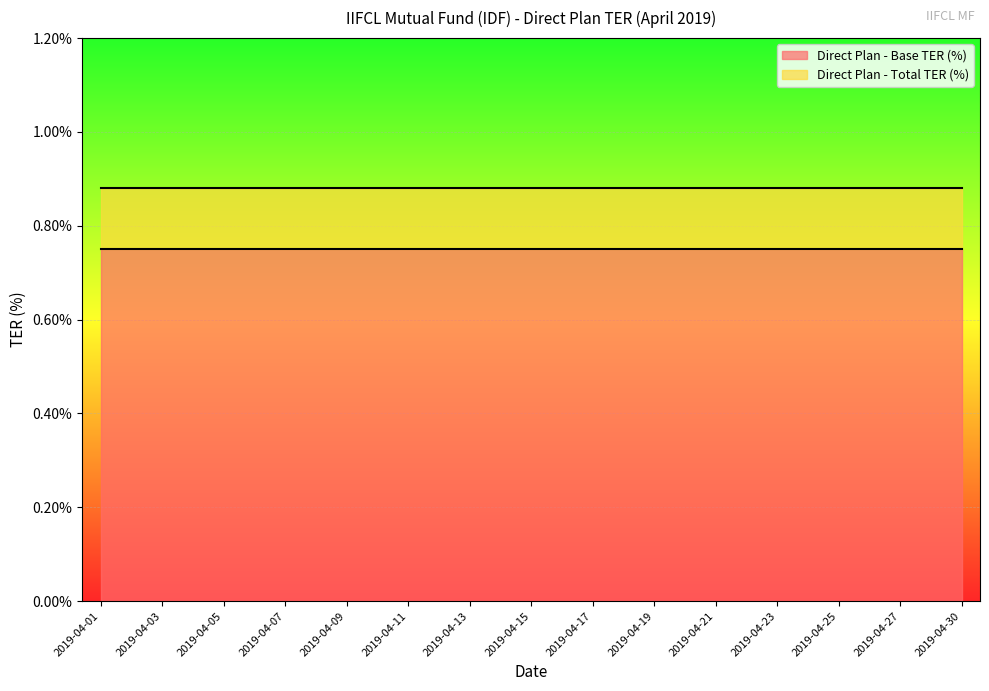

What is the total value across all series at 2019-04-21?

1.6